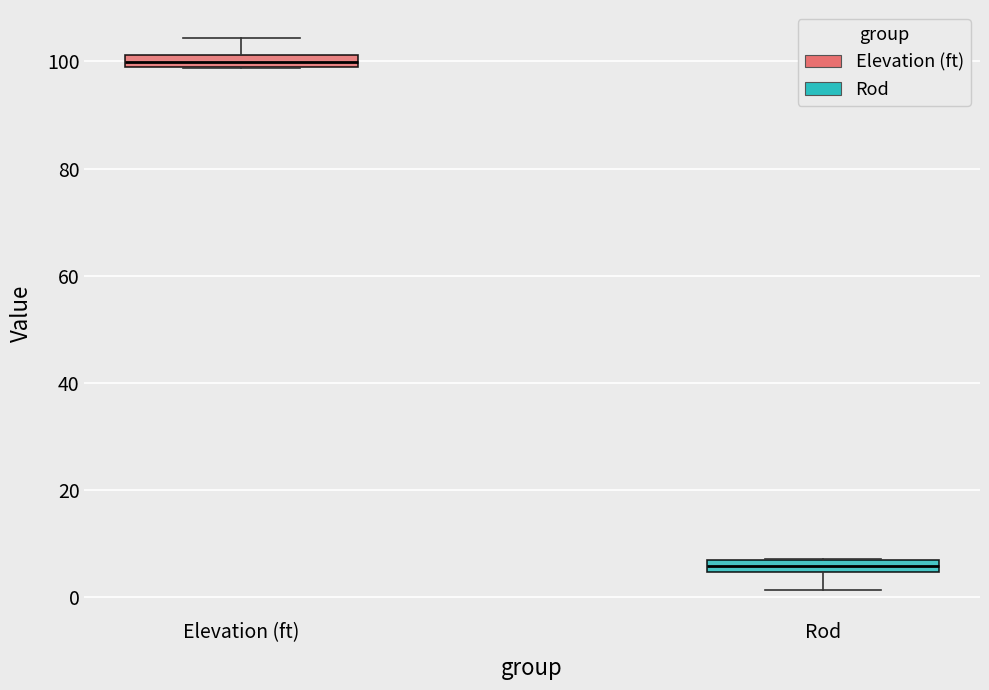

Which box's median line is the highest?

Elevation (ft)